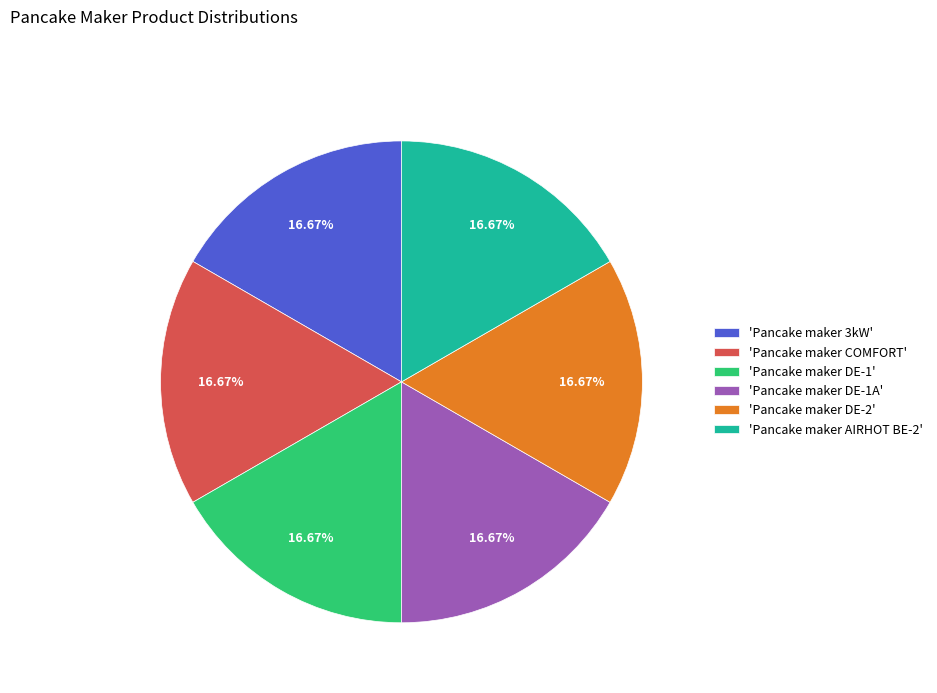

Is there a majority slice in this chart?

No